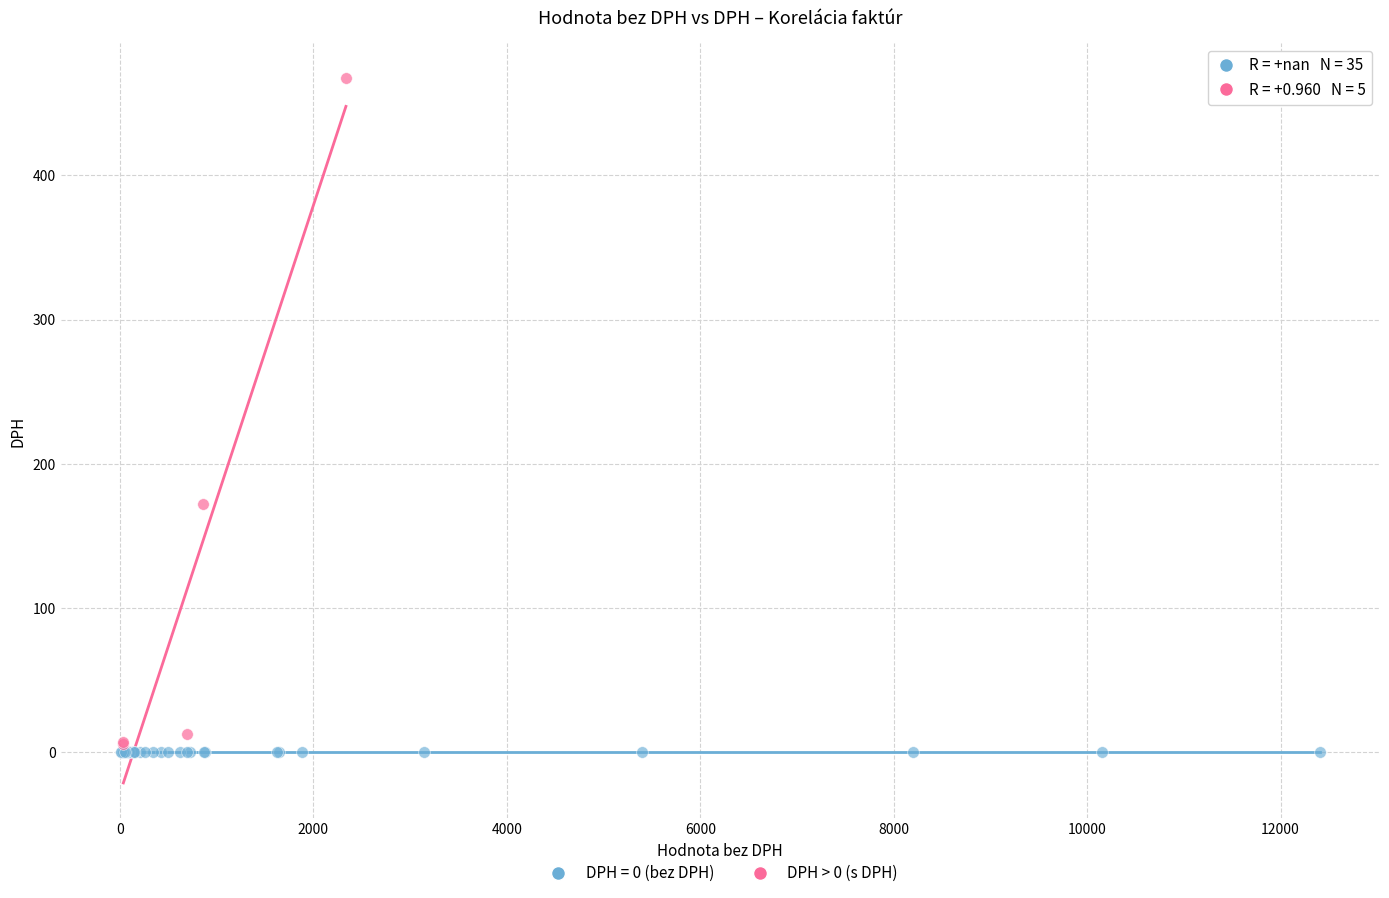

Which series reaches the maximum Y coordinate?

DPH > 0 (s DPH)